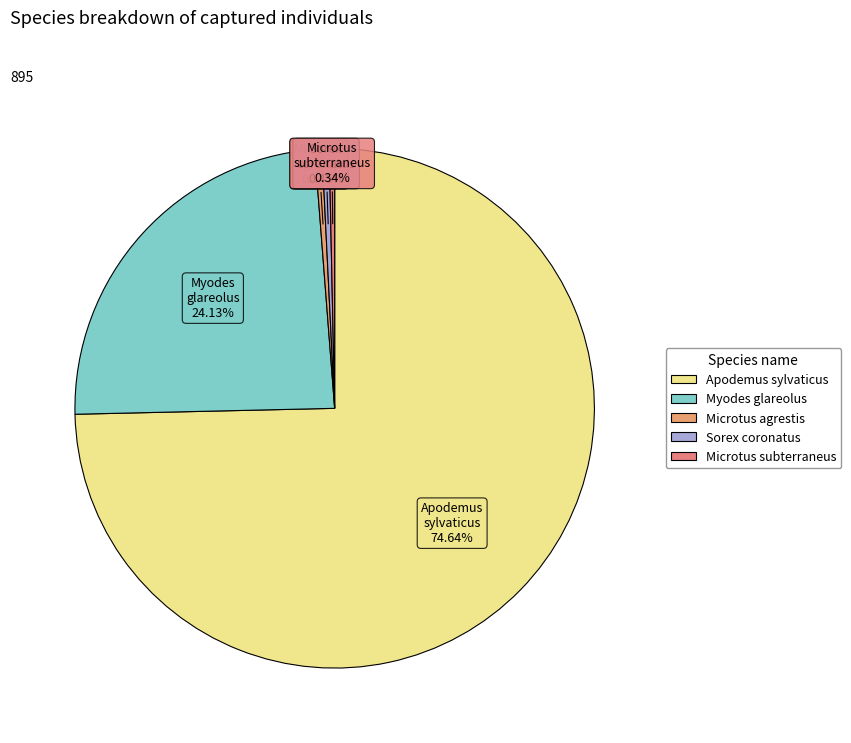

What is the ratio of the value at Apodemus sylvaticus to the value at Sorex coronatus?

167.0